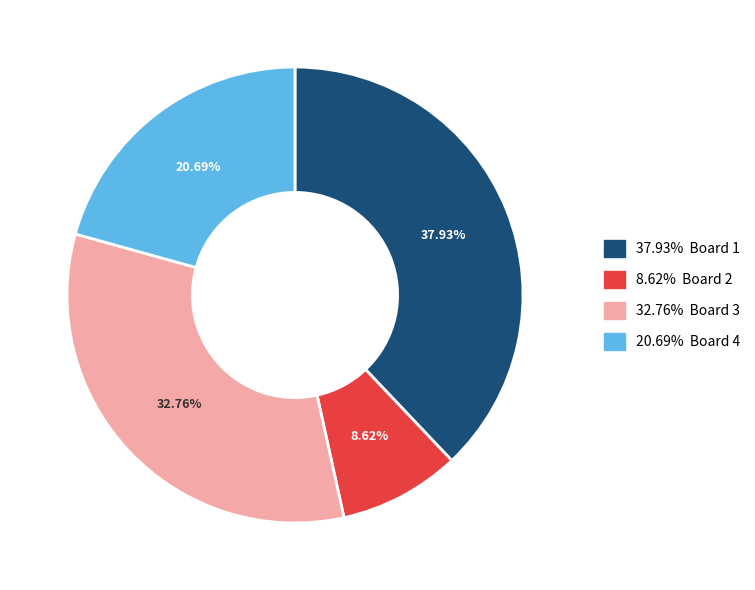

Is there any slice that represents more than half of the pie?

No